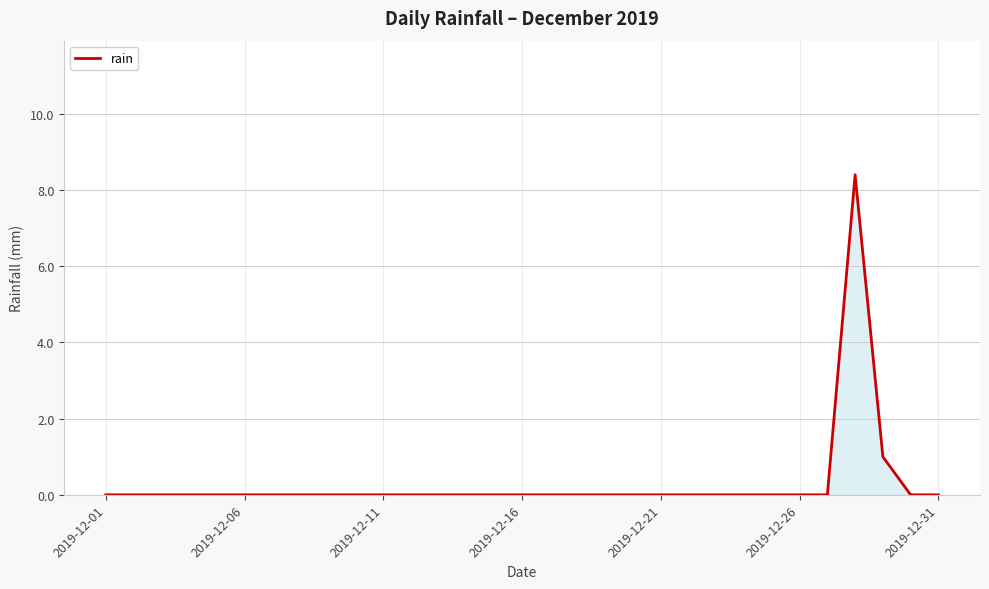

What is the greatest value displayed?

8.4